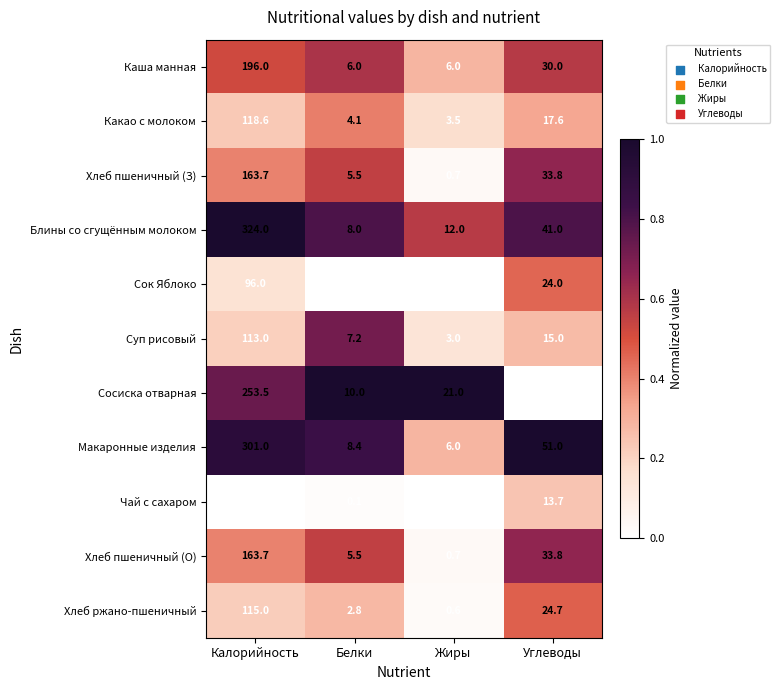

True or false: Сок Яблоко has a value of 31.3 at Углеводы.

False